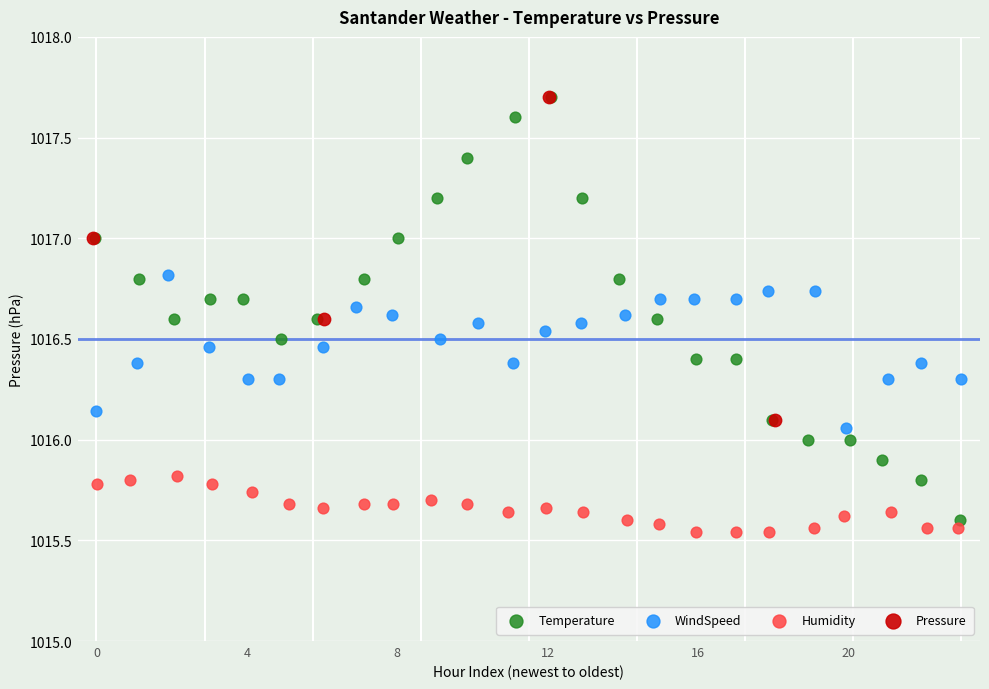

Which series has the widest spread of Y values?

Temperature